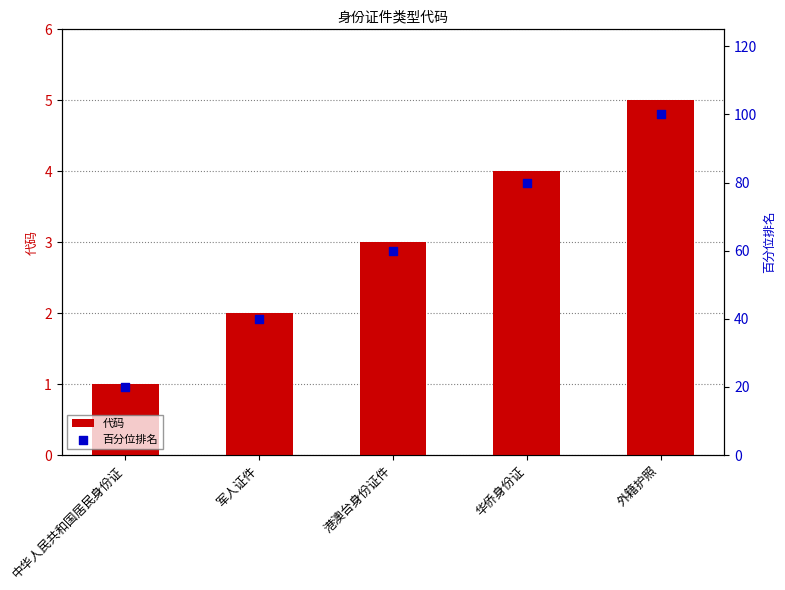

At how many categories does at least one series exceed 42?

3